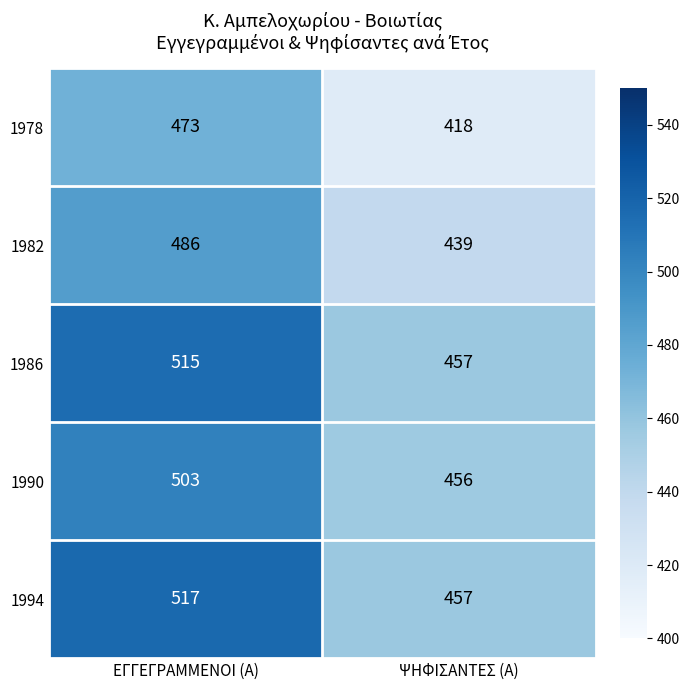

Reading left to right, transcribe all the data shown in this chart.

1978: ΕΓΓΕΓΡΑΜΜΕΝΟΙ (Α)=473	ΨΗΦΙΣΑΝΤΕΣ (Α)=418
1982: ΕΓΓΕΓΡΑΜΜΕΝΟΙ (Α)=486	ΨΗΦΙΣΑΝΤΕΣ (Α)=439
1986: ΕΓΓΕΓΡΑΜΜΕΝΟΙ (Α)=515	ΨΗΦΙΣΑΝΤΕΣ (Α)=457
1990: ΕΓΓΕΓΡΑΜΜΕΝΟΙ (Α)=503	ΨΗΦΙΣΑΝΤΕΣ (Α)=456
1994: ΕΓΓΕΓΡΑΜΜΕΝΟΙ (Α)=517	ΨΗΦΙΣΑΝΤΕΣ (Α)=457